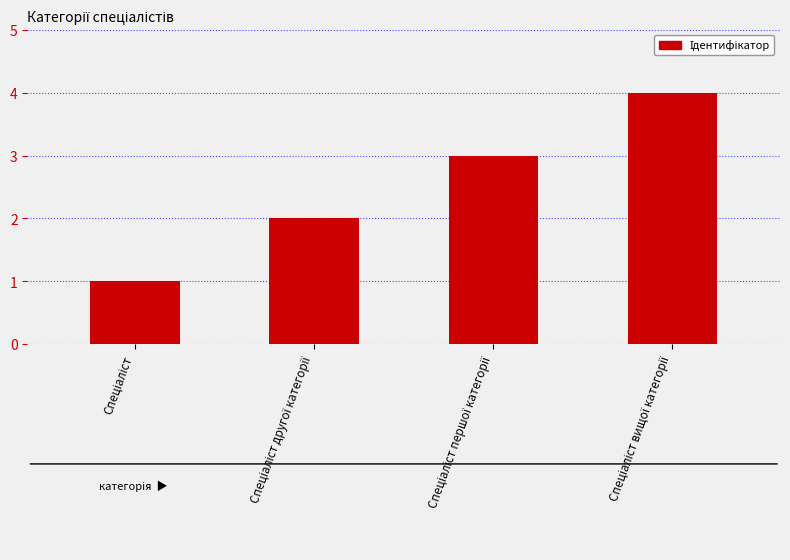

What is the maximum value shown in the chart?

4